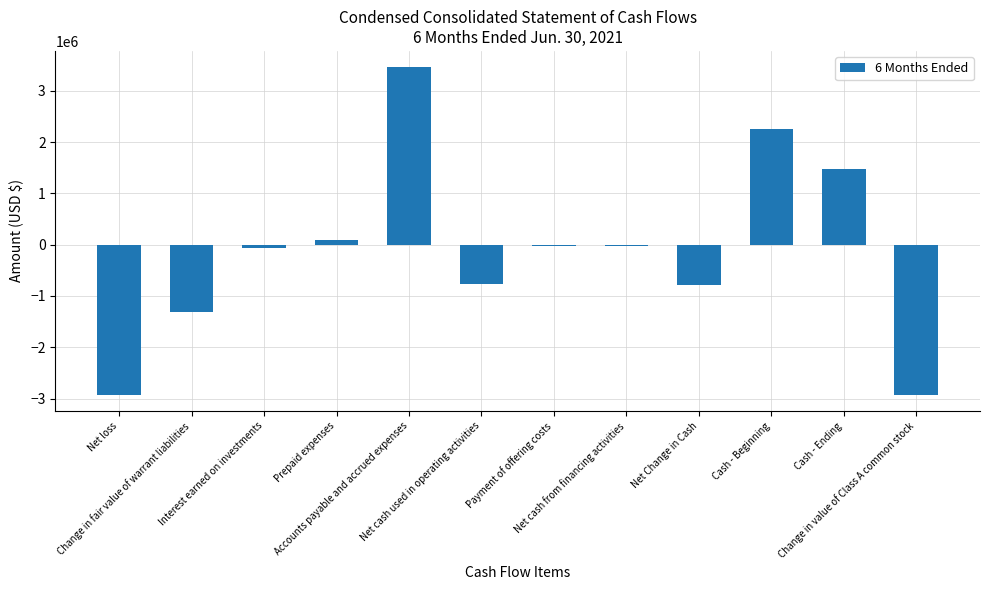

What is the sum of all values?

-1542796